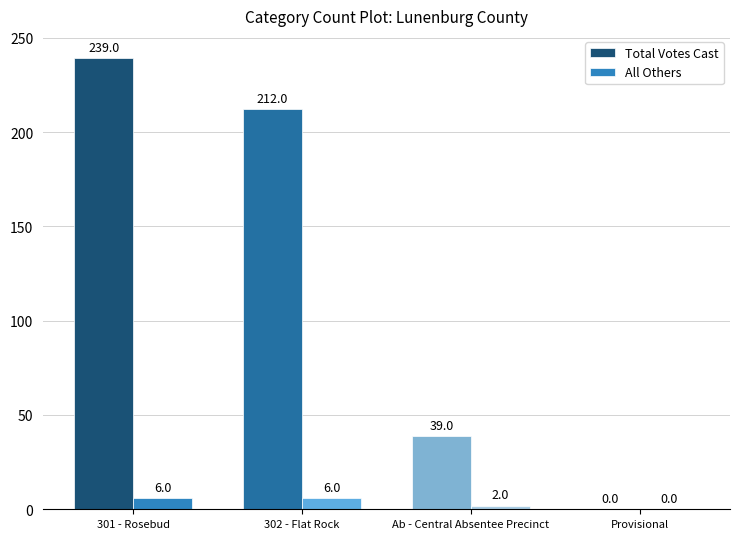

Is the value of Total Votes Cast at Provisional greater than the value of All Others at 301 - Rosebud?

No